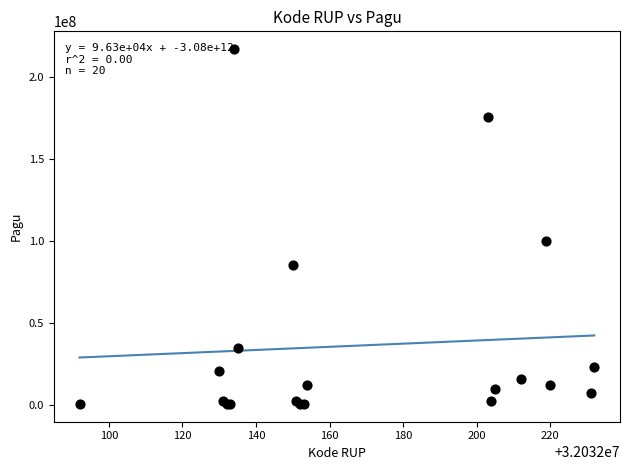

What Y value in the scatter plot is closest to 108800000?

99958000